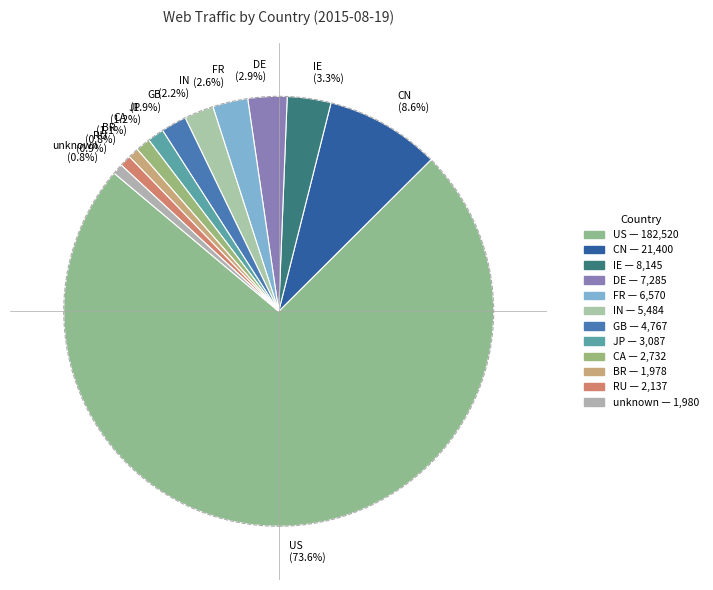

Which has a higher value, JP or US?

US